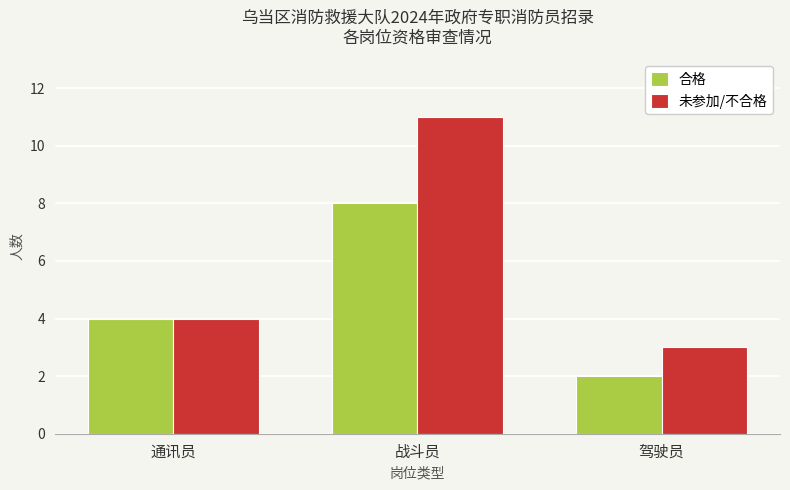

The 合格 series shows 1 at 通讯员. True or false?

False